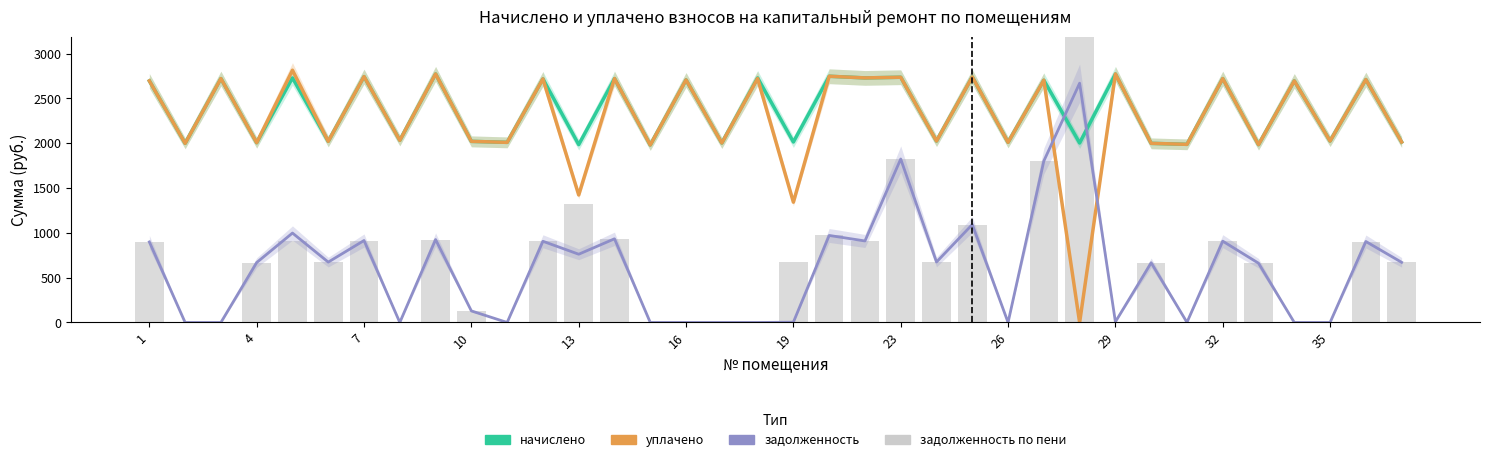

What is the value of the начислено bar at the 21st from the left?

2728.4